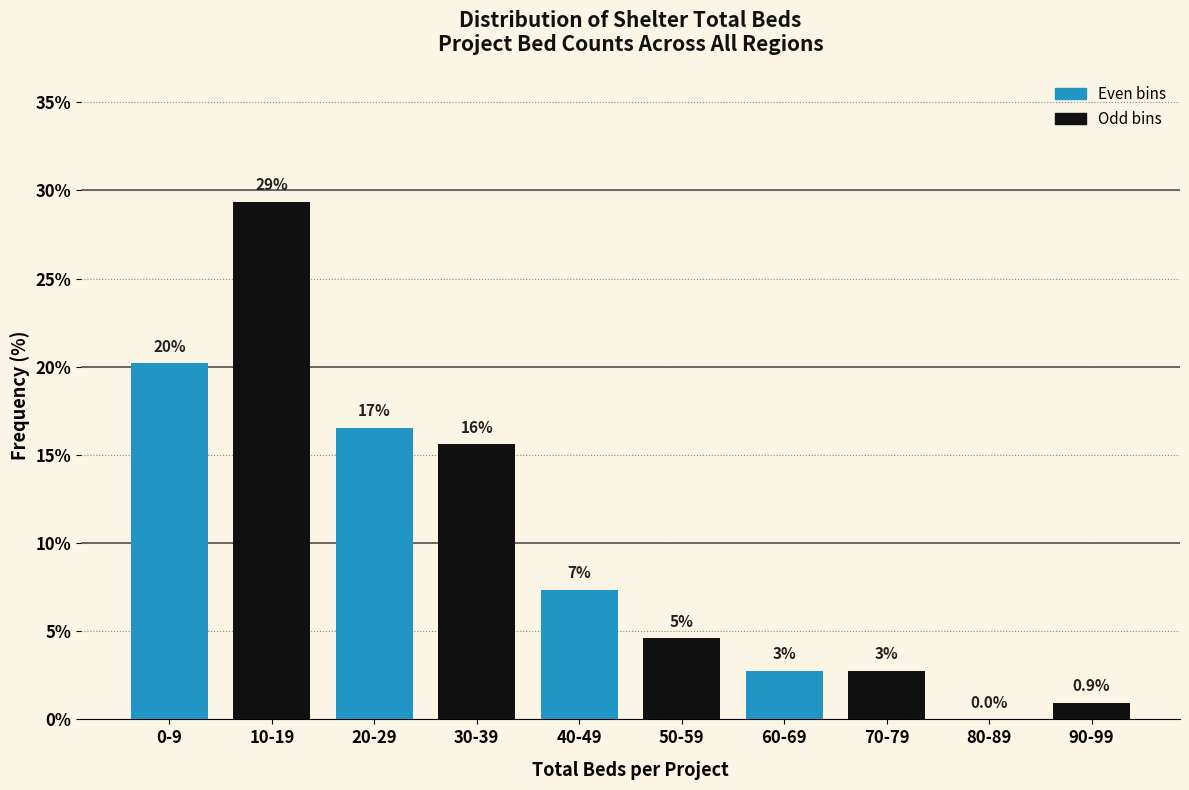

Are the bars horizontal?

No